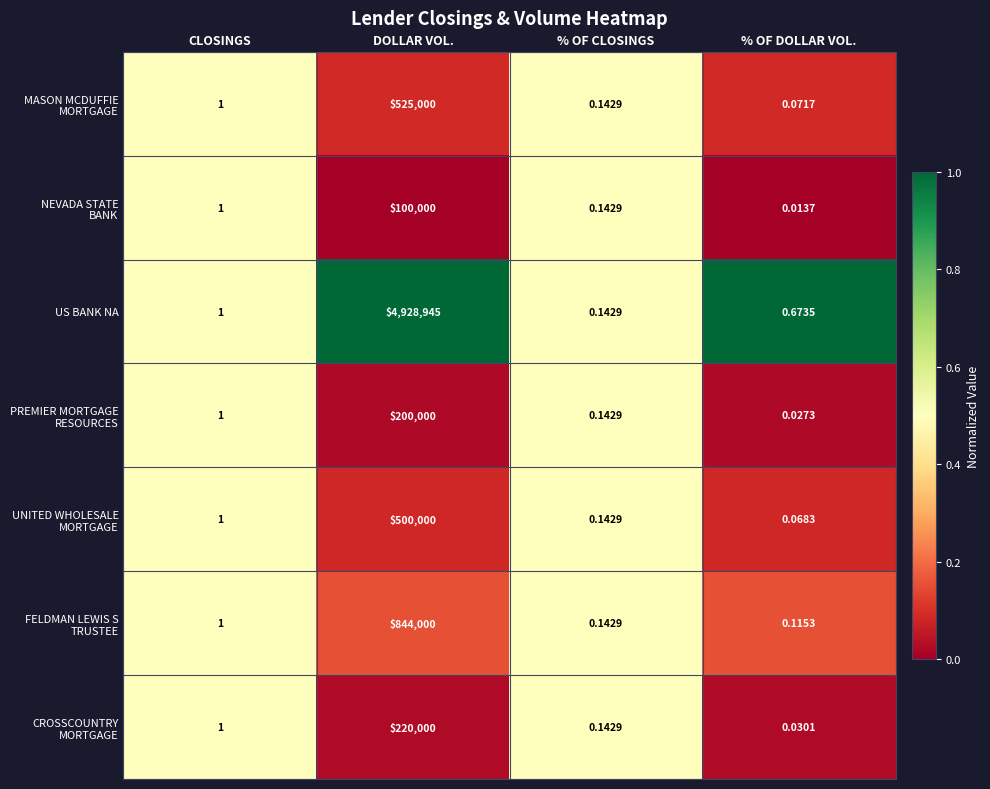

Which series has the widest spread of values?

US BANK NA